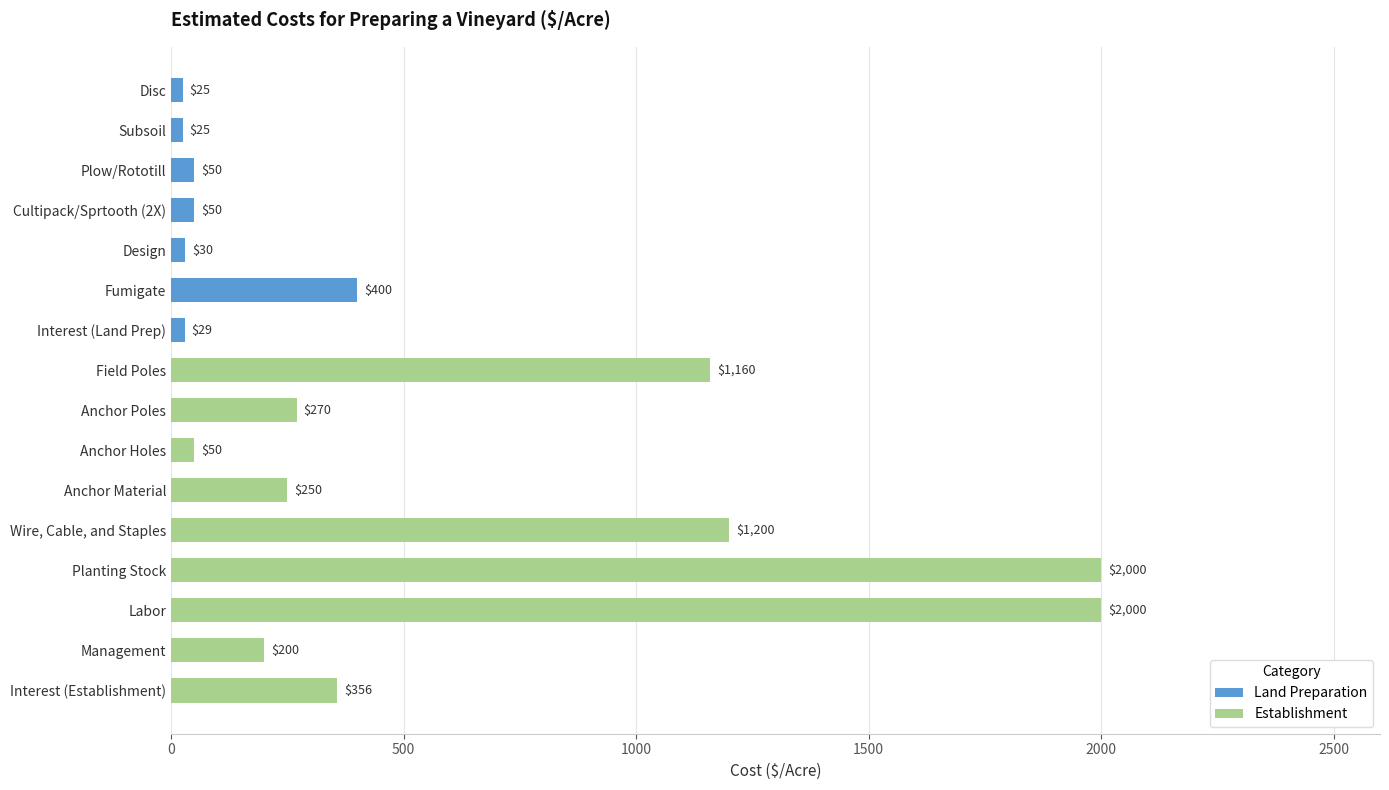

Rank the categories by value from highest to lowest.

Planting Stock, Labor, Wire, Cable, and Staples, Field Poles, Fumigate, Interest (Establishment), Anchor Poles, Anchor Material, Management, Plow/Rototill, Cultipack/Sprtooth (2X), Anchor Holes, Design, Interest (Land Prep), Disc, Subsoil